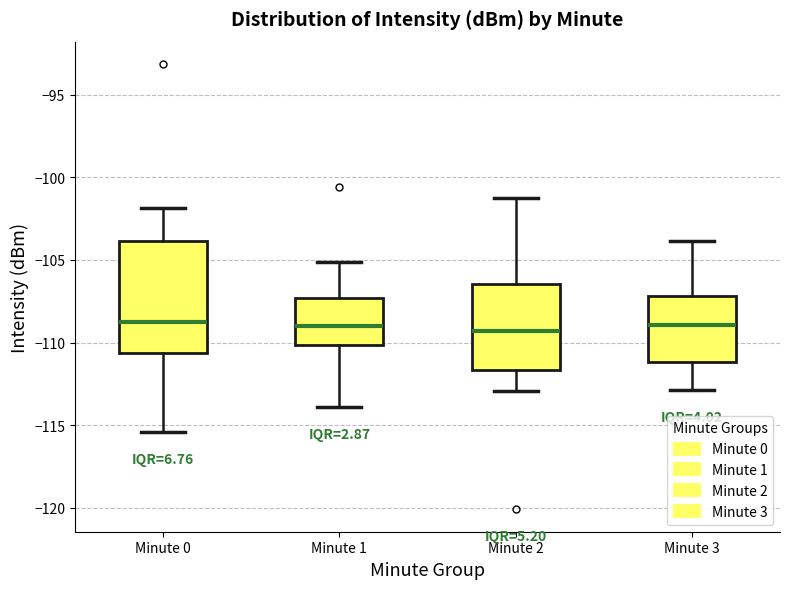

Reading left to right, transcribe this box plot: for each box, give where its median line is, the range the box spans, and where its two whiskers end, as read against the y-axis. The values are not printed on the chart, so give them approximately, as read against the axis.

Minute 0: median -108.5, box -110.5 to -104.0, whiskers -115.5 to -102.0
Minute 1: median -109.0, box -110.0 to -107.5, whiskers -114.0 to -105.0
Minute 2: median -109.5, box -111.5 to -106.5, whiskers -113.0 to -101.0
Minute 3: median -109.0, box -111.0 to -107.0, whiskers -113.0 to -104.0